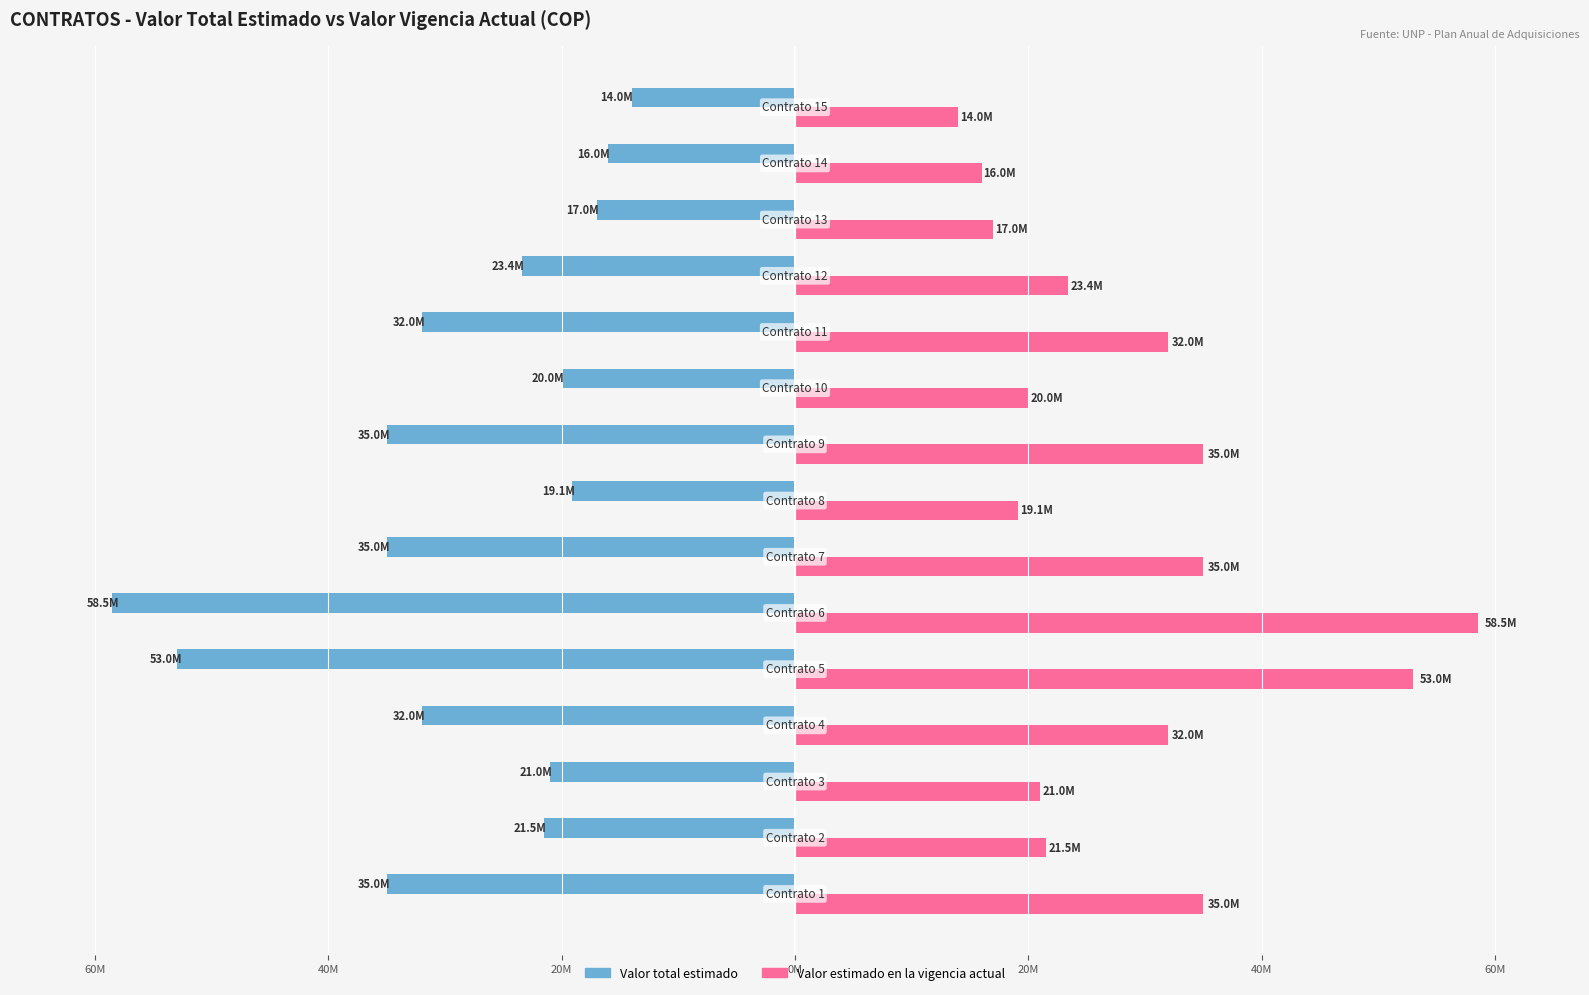

Which series has the largest range (max minus min)?

Valor total estimado